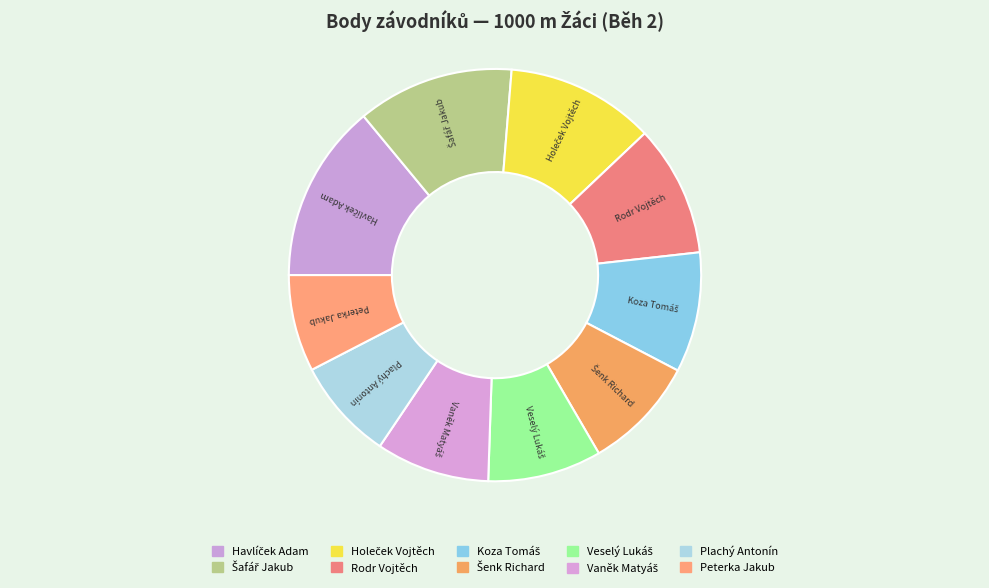

What is the ratio of the value at Peterka Jakub to the value at Havlíček Adam?

0.5